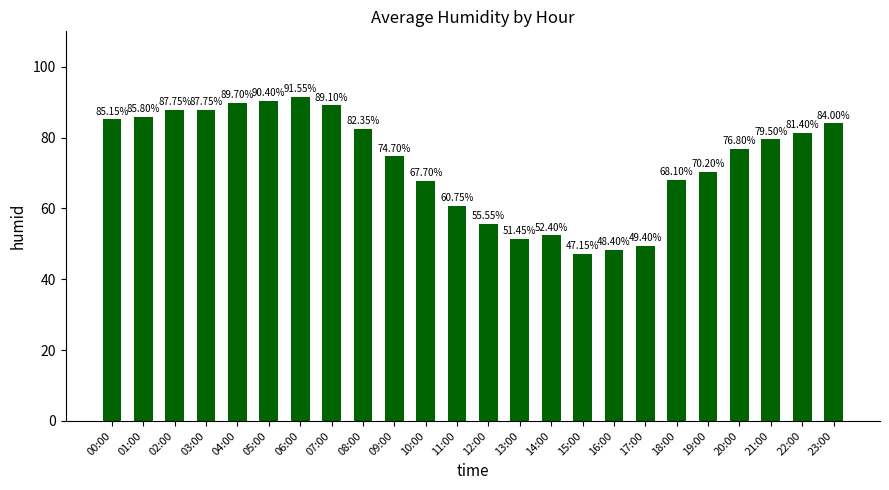

Which has a higher value, 17:00 or 03:00?

03:00